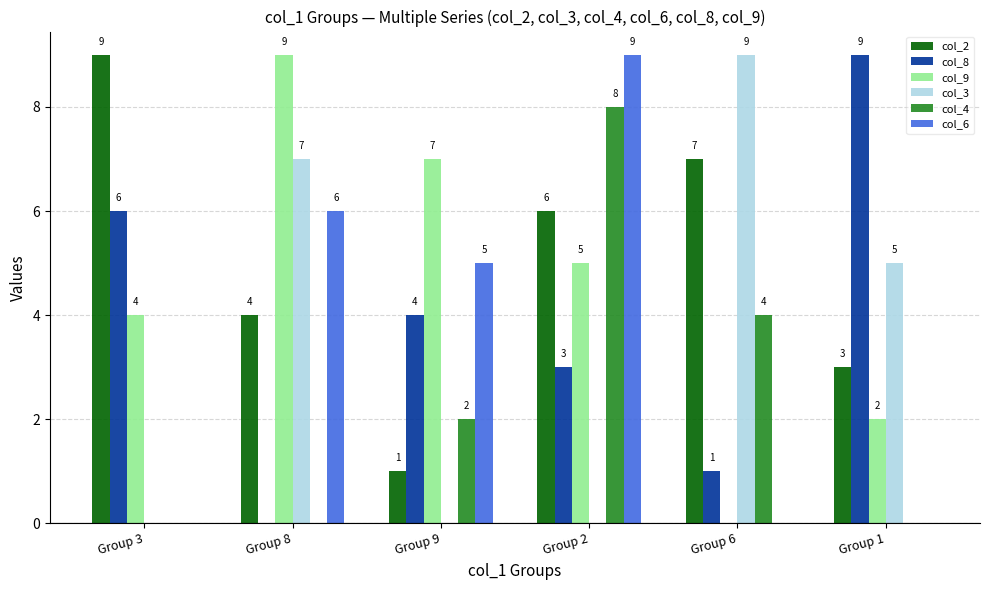

What are all the series names shown in the legend?

col_2, col_8, col_9, col_3, col_4, col_6